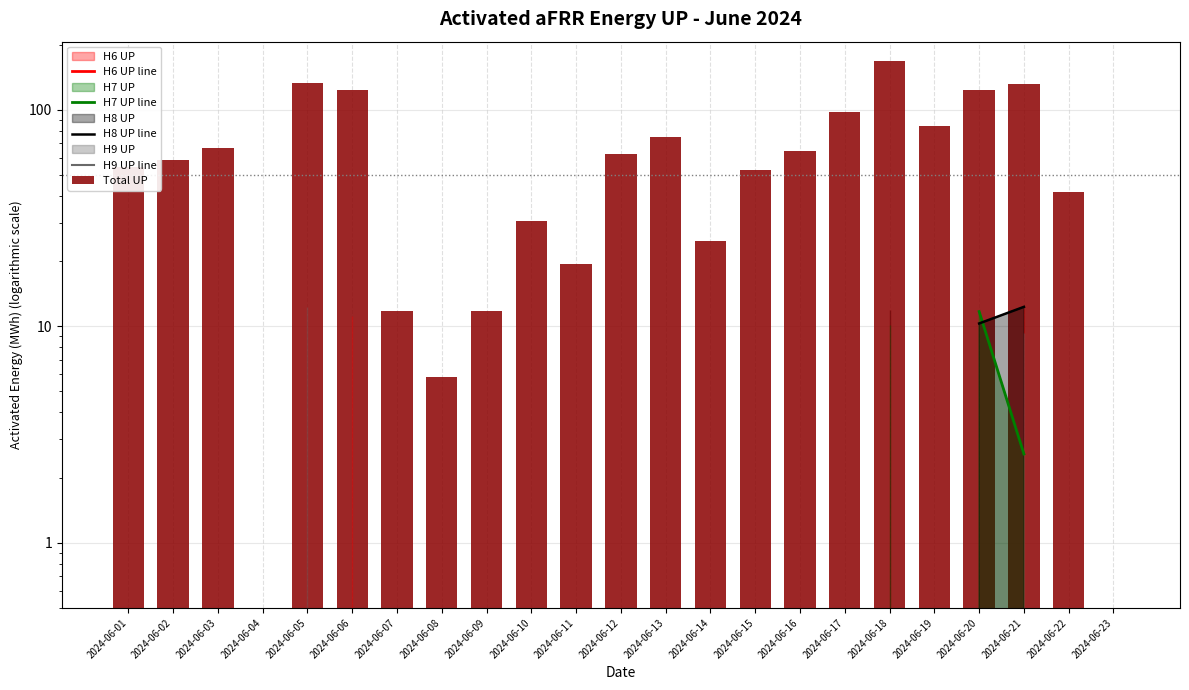

Where does the Total UP series first go above 58?

2024-06-02